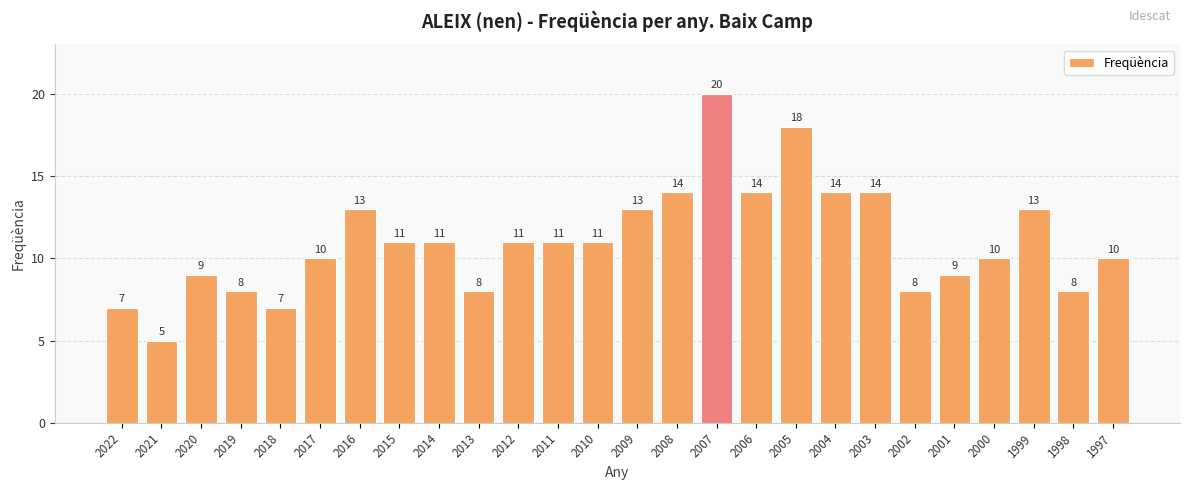

True or false: the data shows 20 at 2010.

False